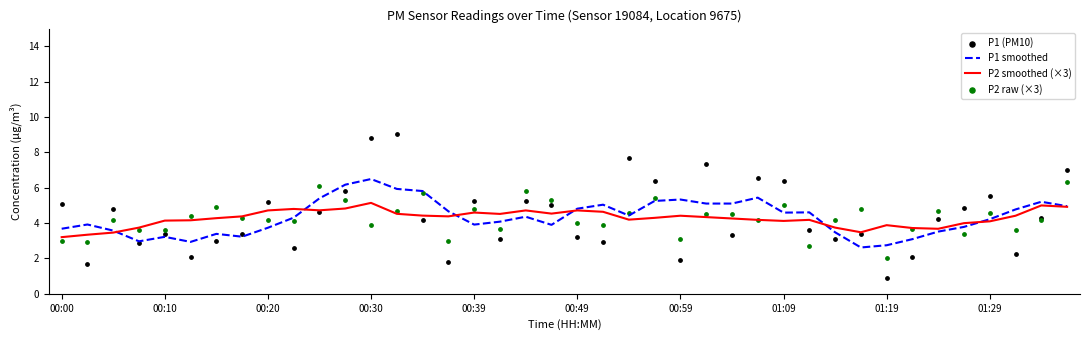

Which series has the largest Y range (max minus min)?

P1 (PM10)